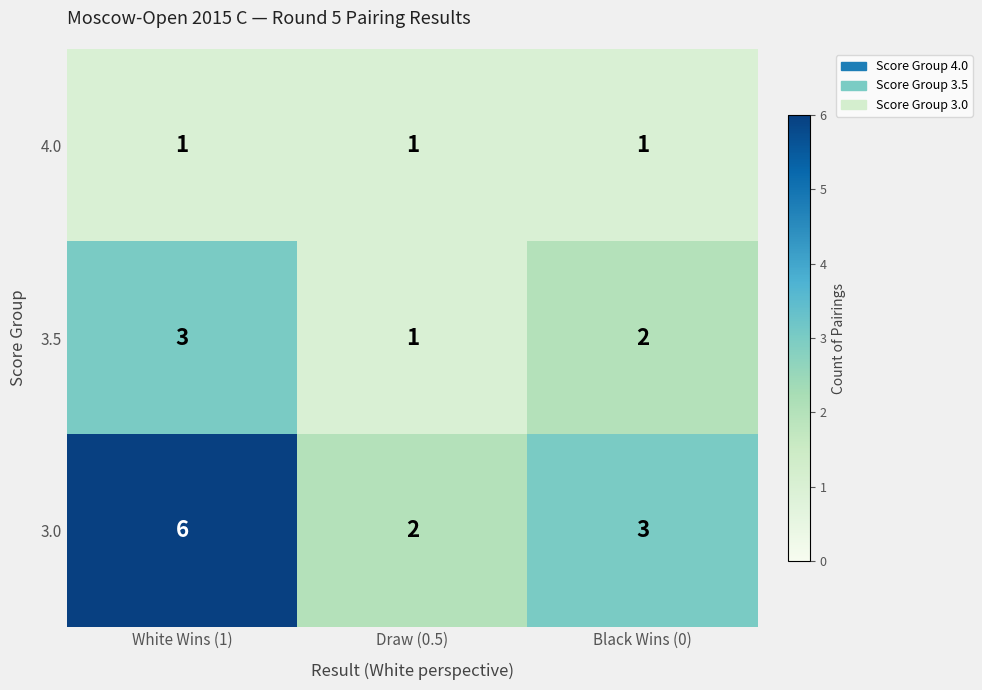

What is the maximum value for 3.0?

6